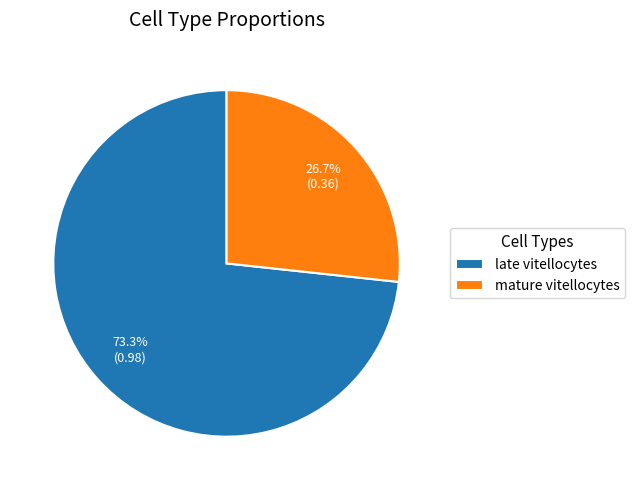

How many slices are in this pie chart?

2